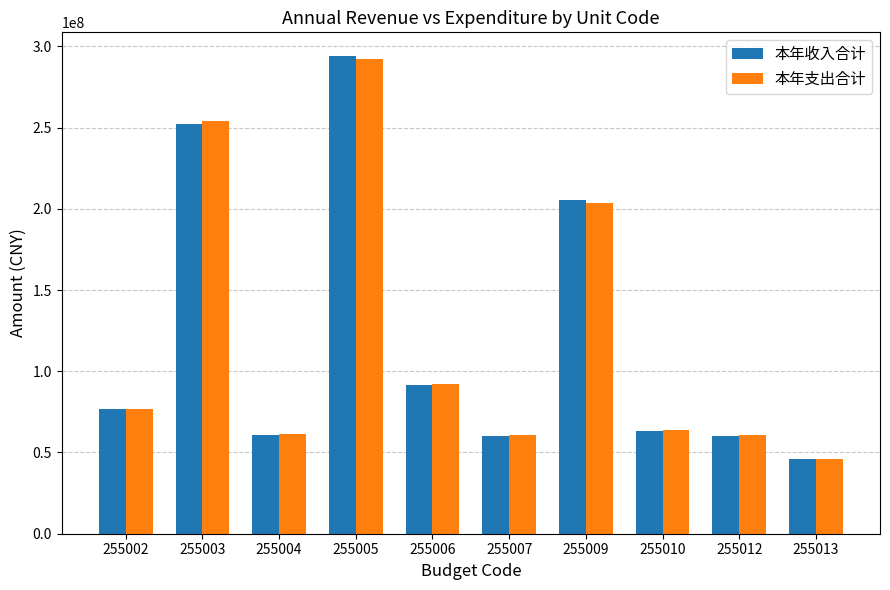

At which label does 本年支出合计 first exceed 76822280?

255002